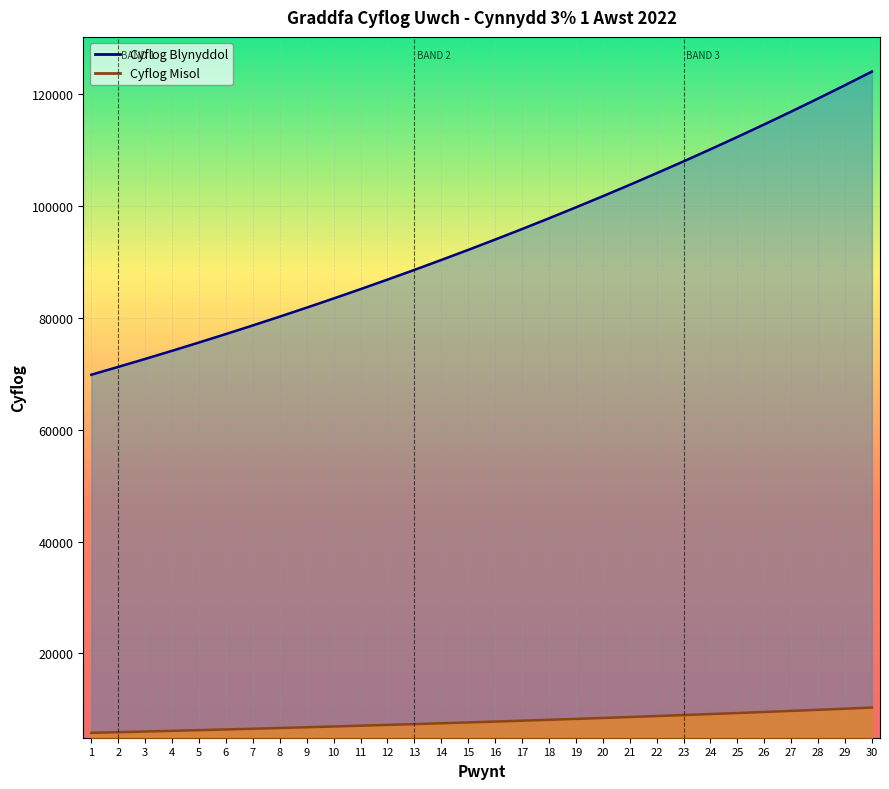

What is the difference between the second highest and second lowest values in the Cyflog Misol series?

4194.7